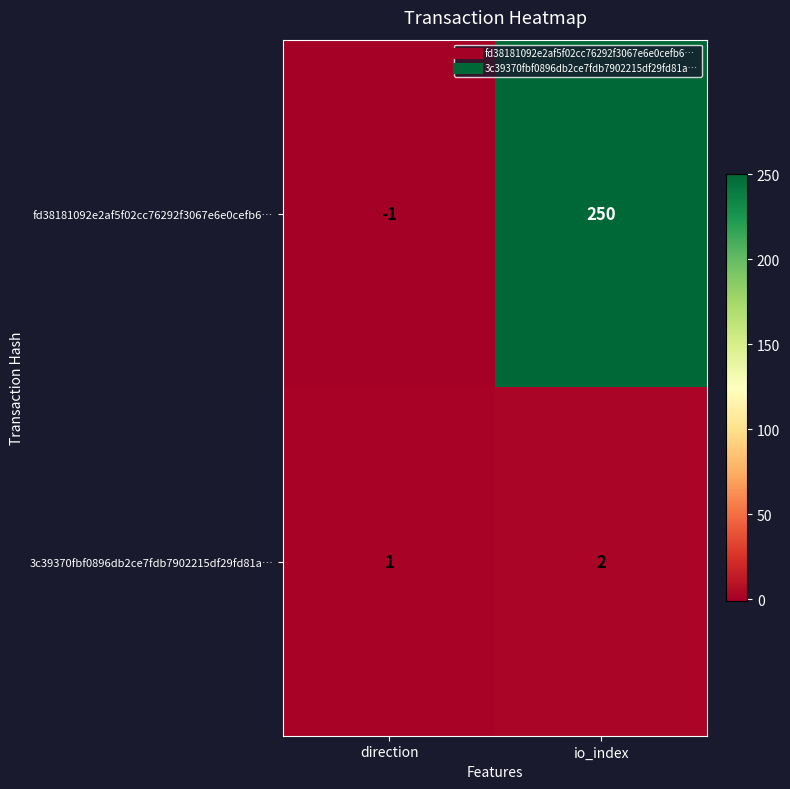

At which category does the chart reach its minimum across all series?

direction